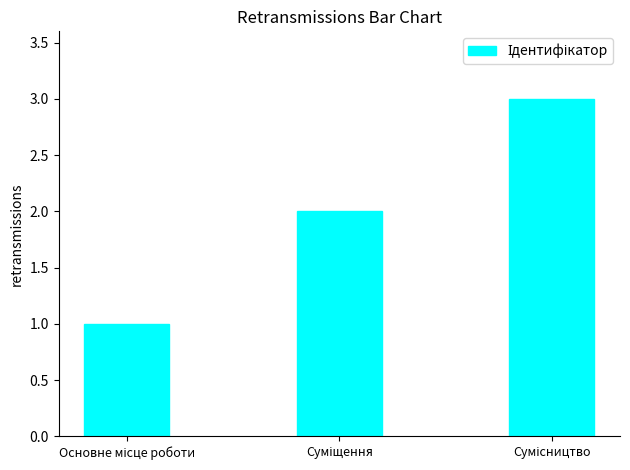

What is the maximum value shown in the chart?

3